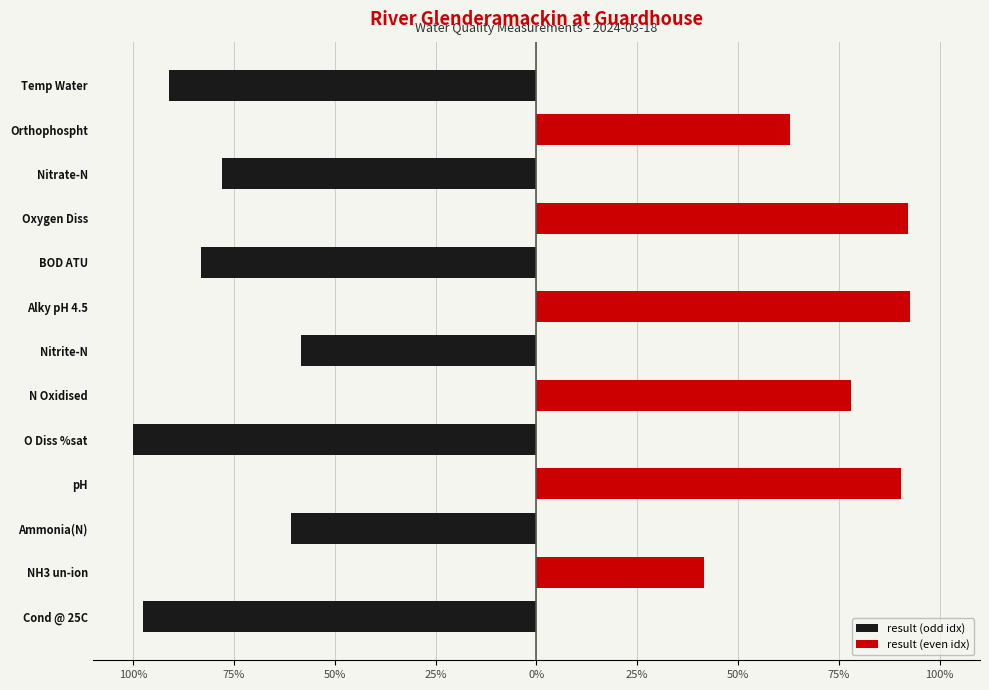

What is the approximate value of result (even idx) at N Oxidised?

77.9